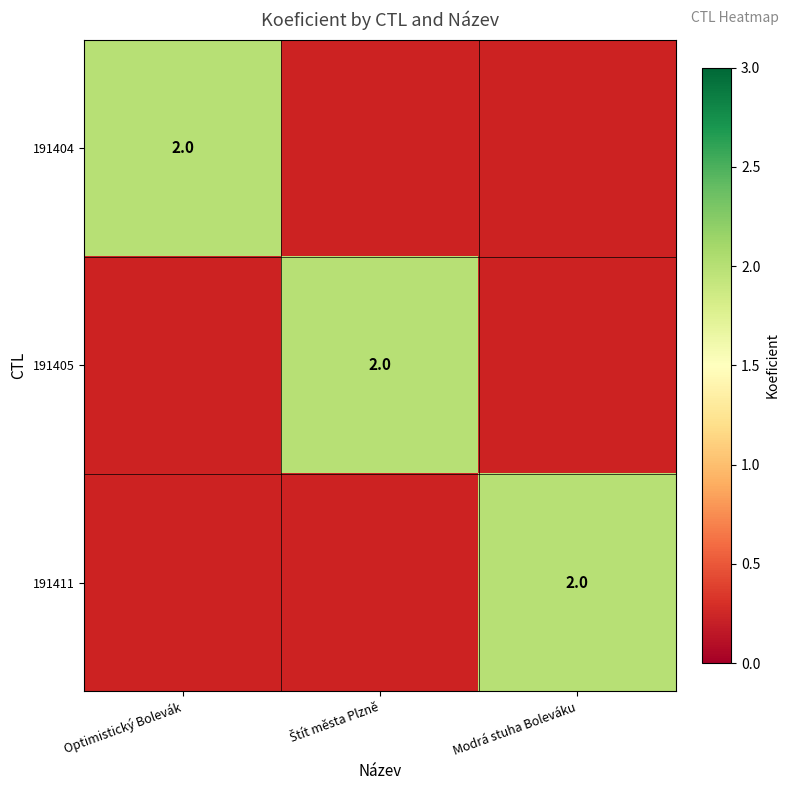

What is the total value across all series at Modrá stuha Boleváku?

2